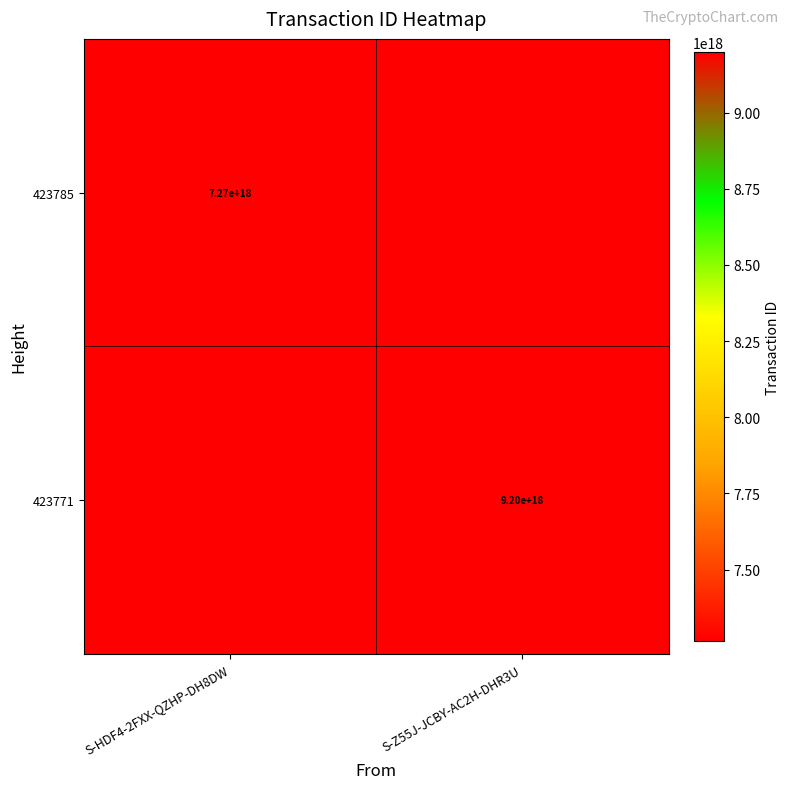

Is it true that 423785 equals 7270000000000000000 at S-HDF4-2FXX-QZHP-DH8DW?

True